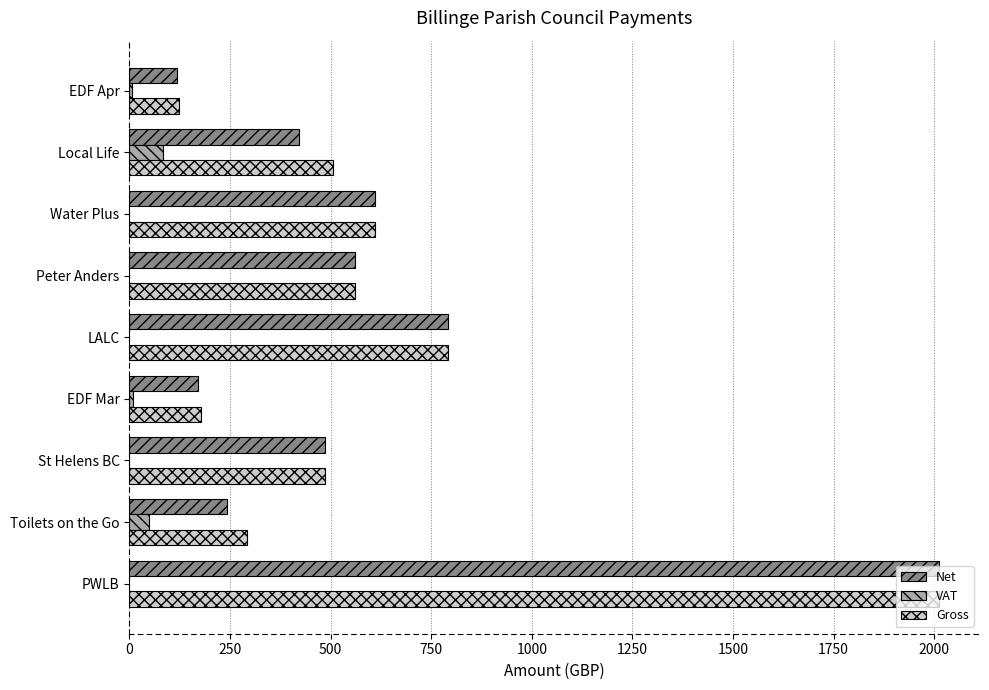

The value of Gross at Local Life is 506.4. True or false?

True